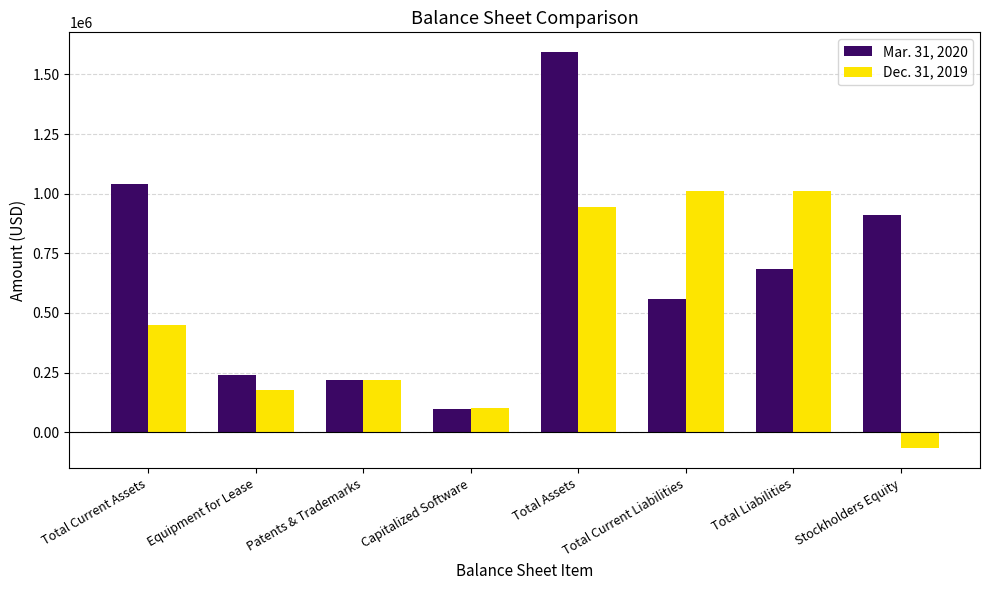

Which series has the largest total across all categories?

Mar. 31, 2020